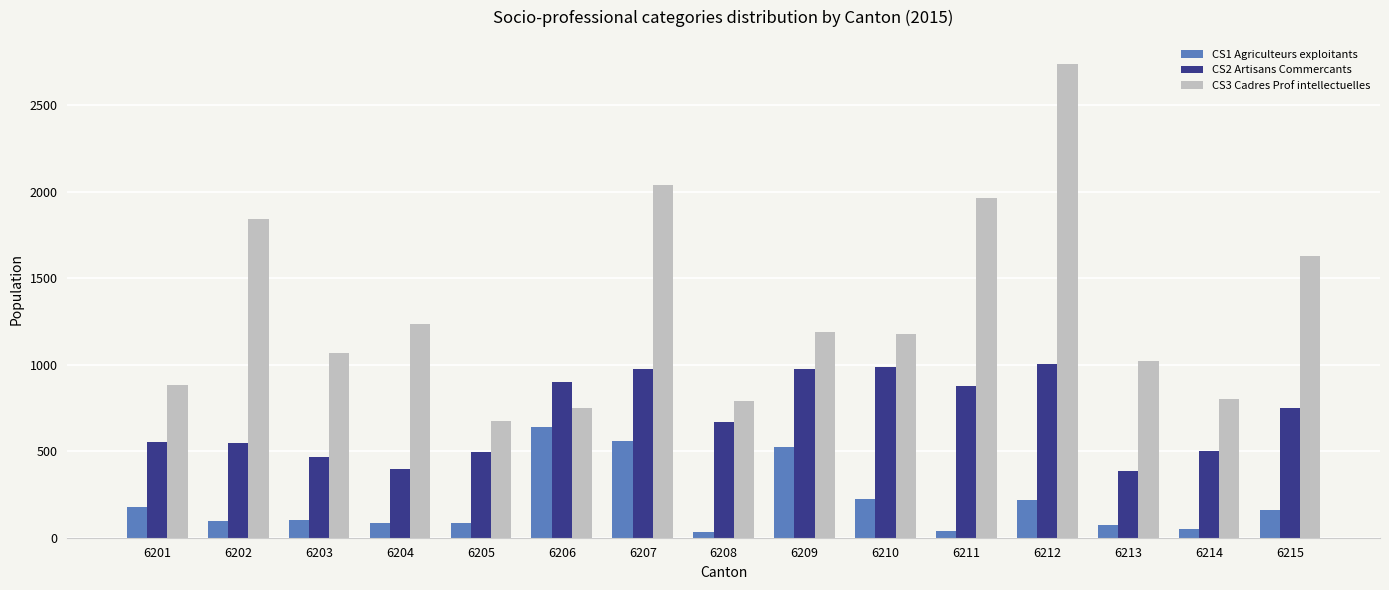

What is the total value across all series at 6212?

3957.2